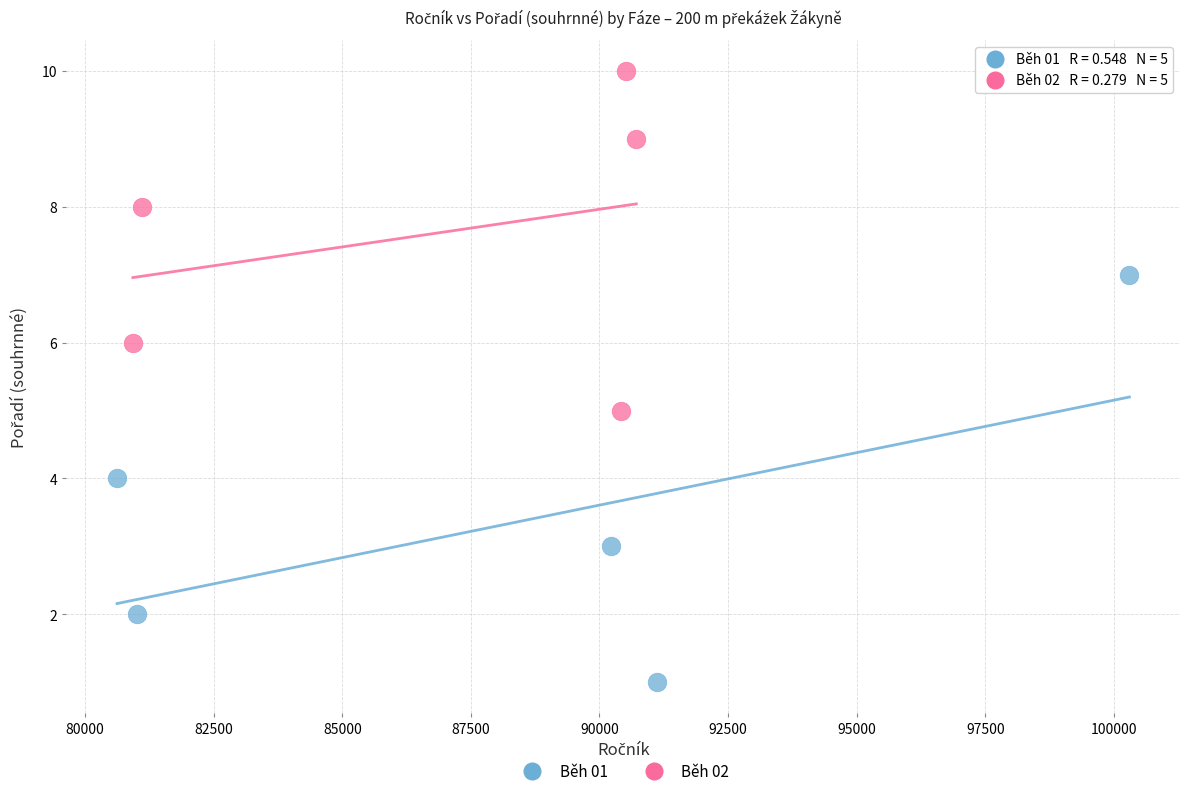

Which series reaches the minimum Y coordinate?

Běh 01